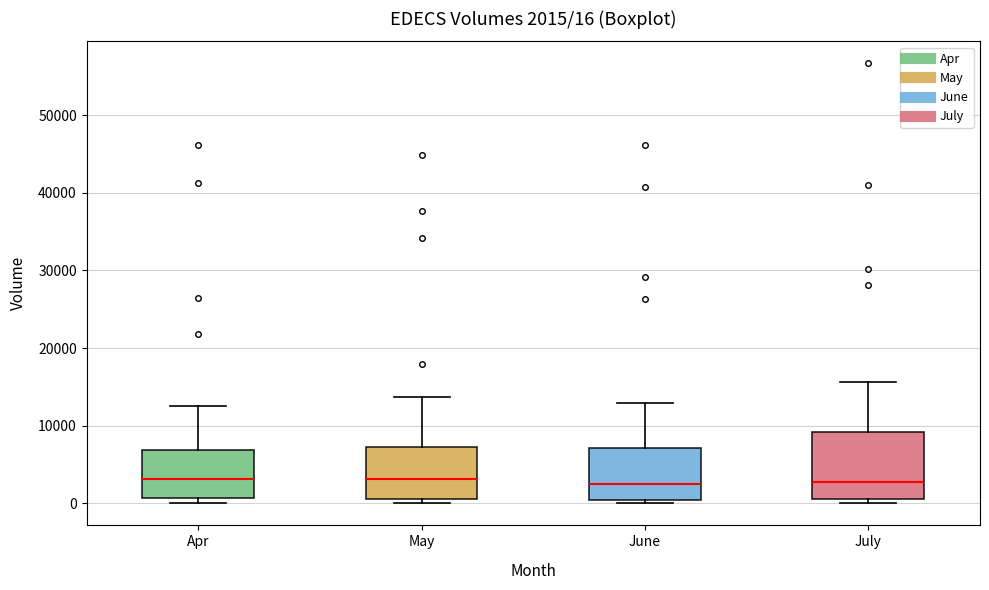

Comparing the boxes themselves (not the whiskers), which one is the tallest?

July